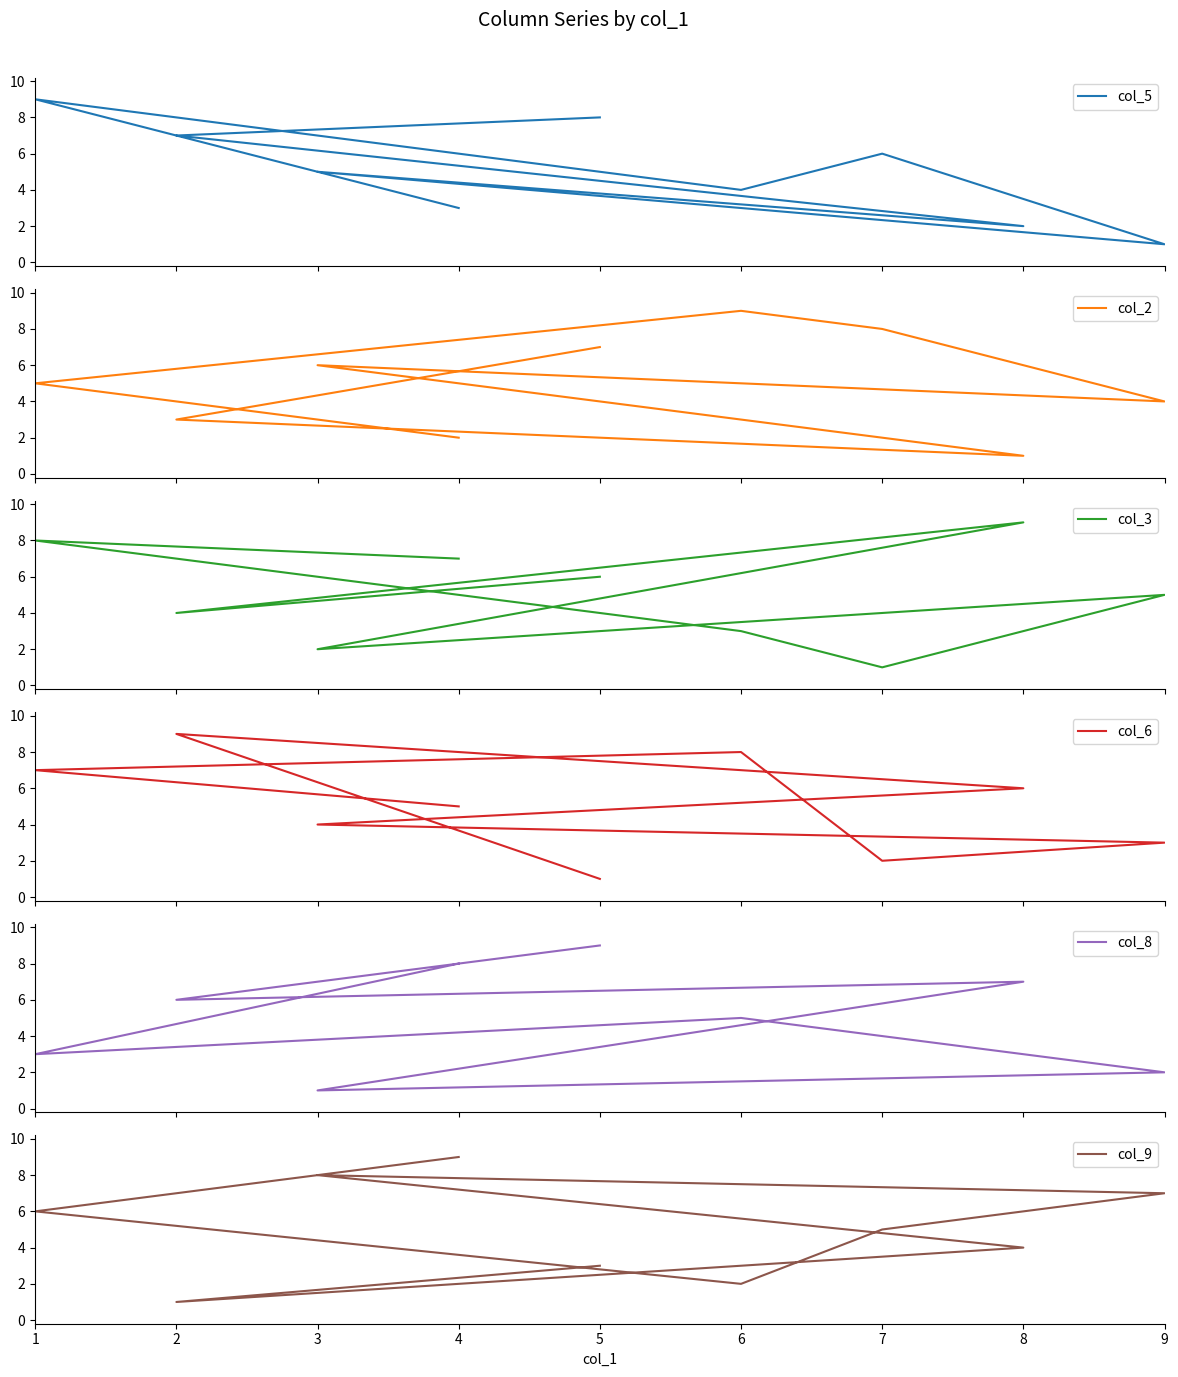

Reading left to right, what are all the values shown in this chart?

col_5: 3	9	4	6	1	5	2	7	8
col_2: 2	5	9	8	4	6	1	3	7
col_3: 7	8	3	1	5	2	9	4	6
col_6: 5	7	8	2	3	4	6	9	1
col_8: 8	3	5	4	2	1	7	6	9
col_9: 9	6	2	5	7	8	4	1	3